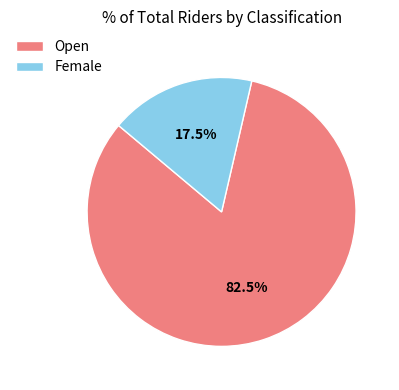

What is the smallest slice in the pie chart?

Female